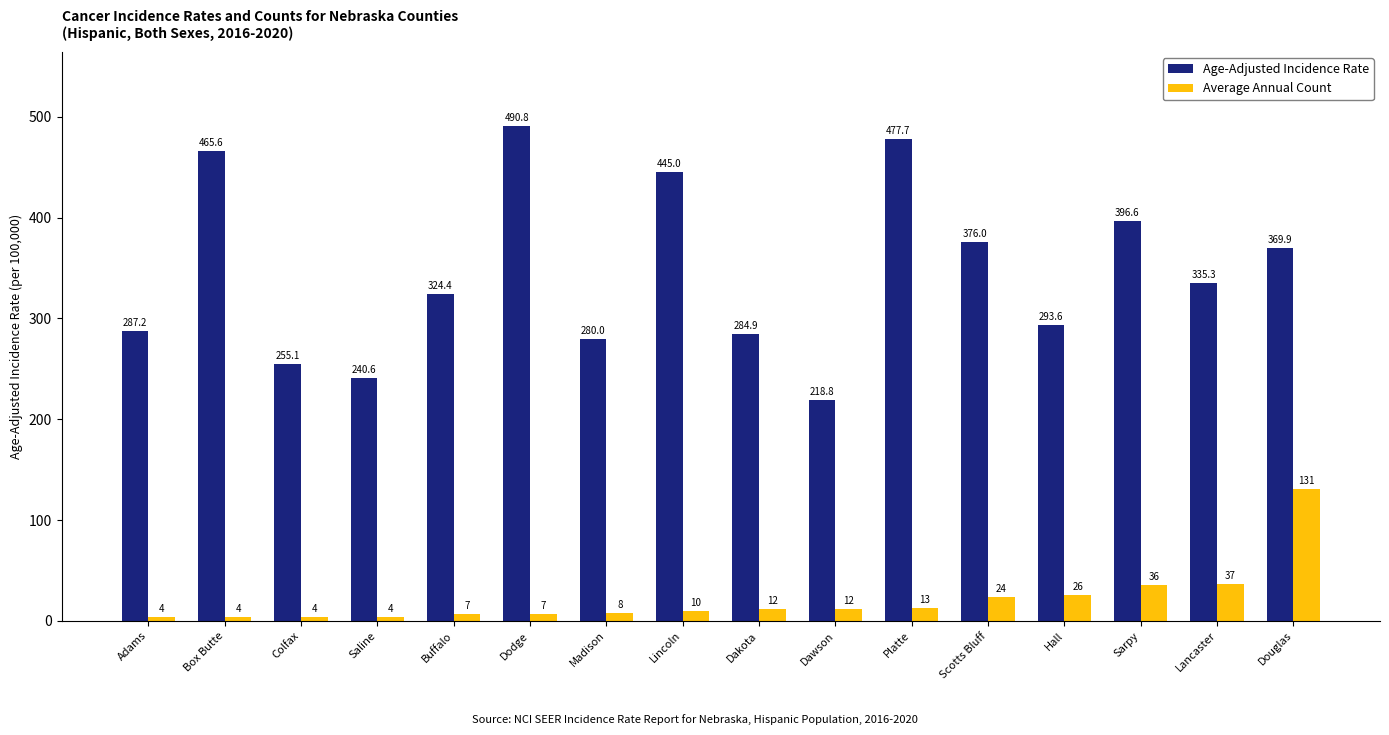

How many distinct data groups are displayed?

2